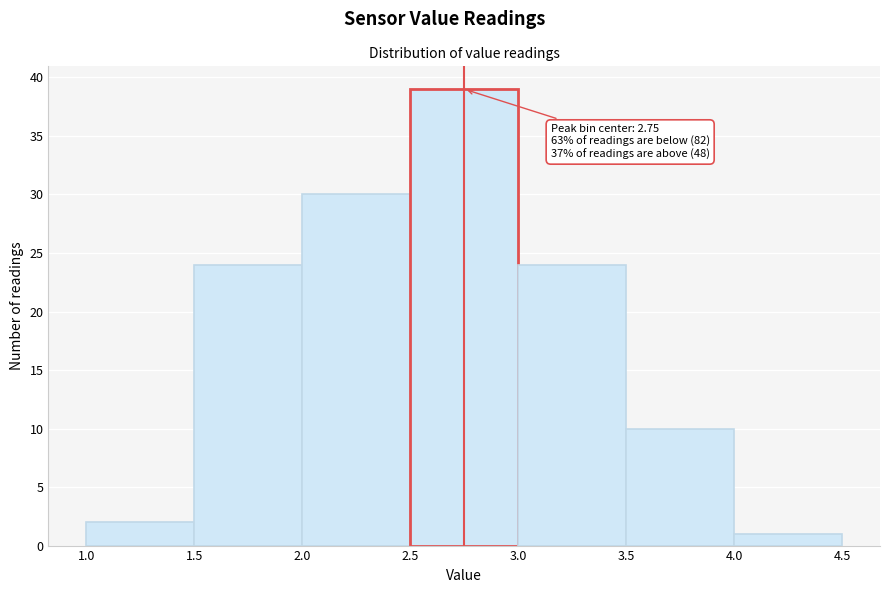

Over which range of the x-axis is the bar tallest?

2.5 to 3.0